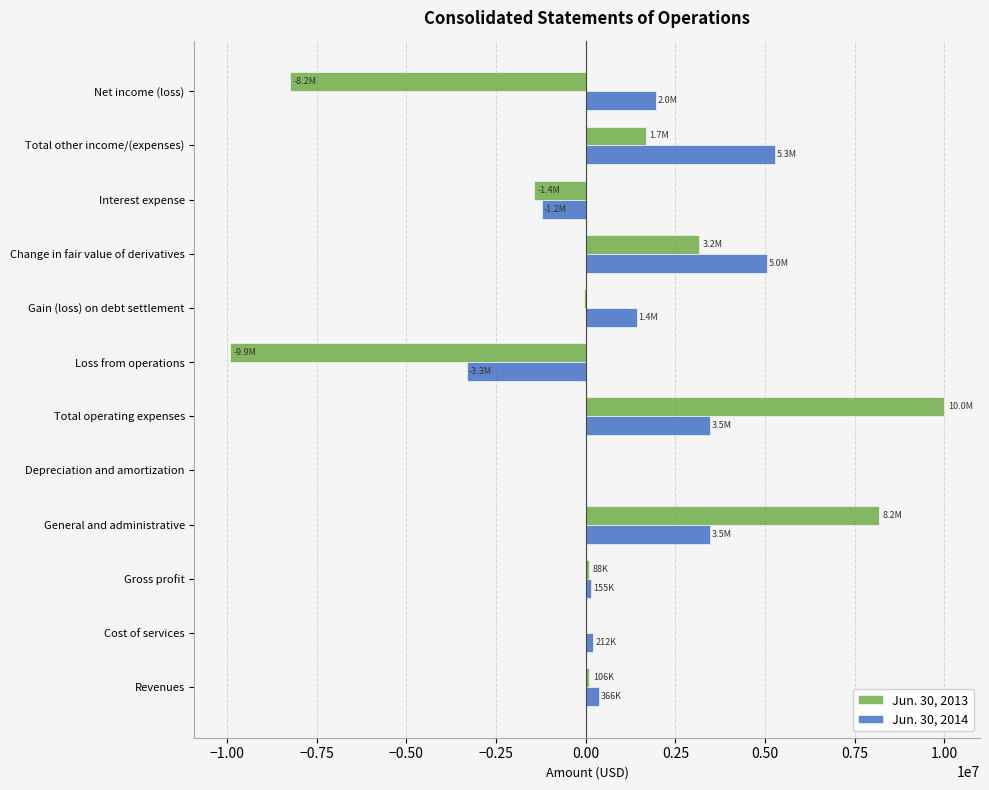

What is the maximum value shown in the chart?

9996101